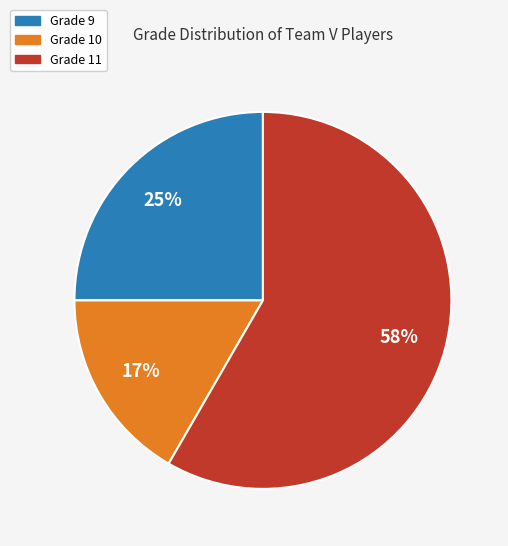

Between Grade 11 and Grade 10, which is larger?

Grade 11